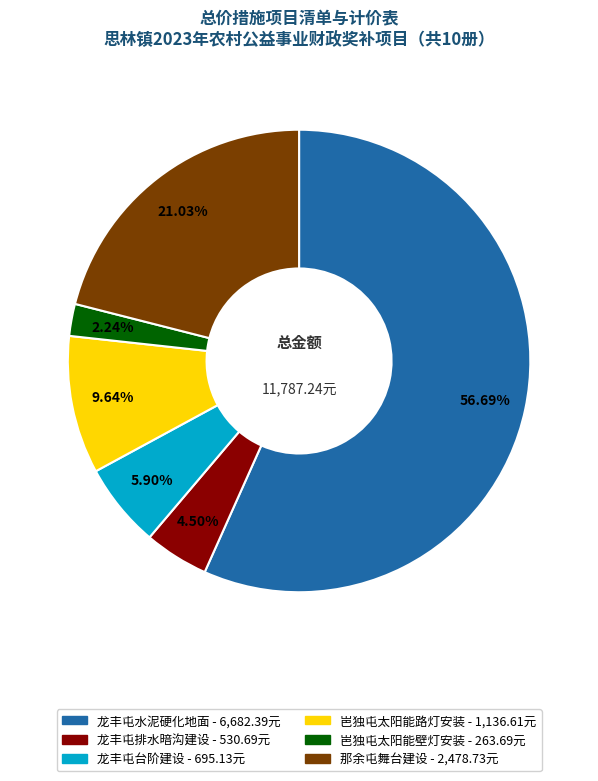

What percentage do 岜独屯太阳能路灯安装 and 那余屯舞台建设 together represent?

30.7%